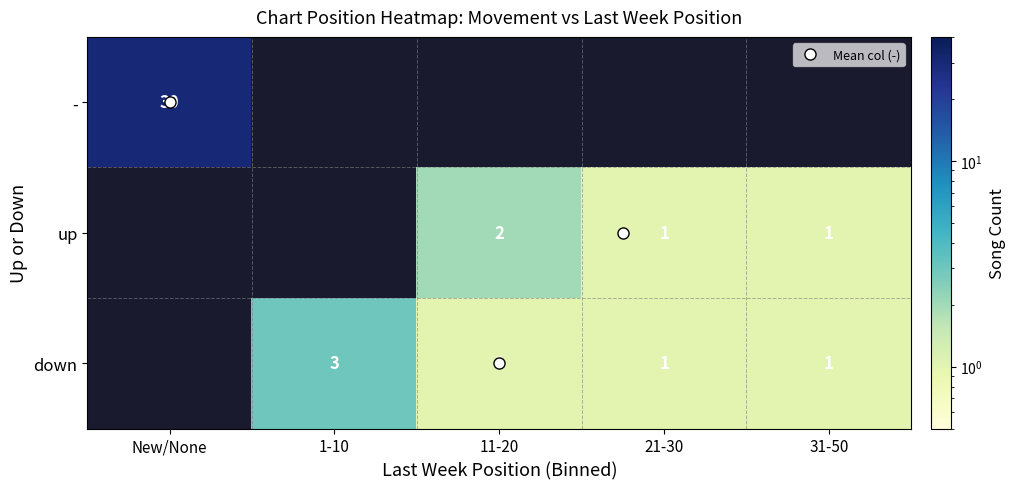

At how many categories does at least one series exceed 3?

1